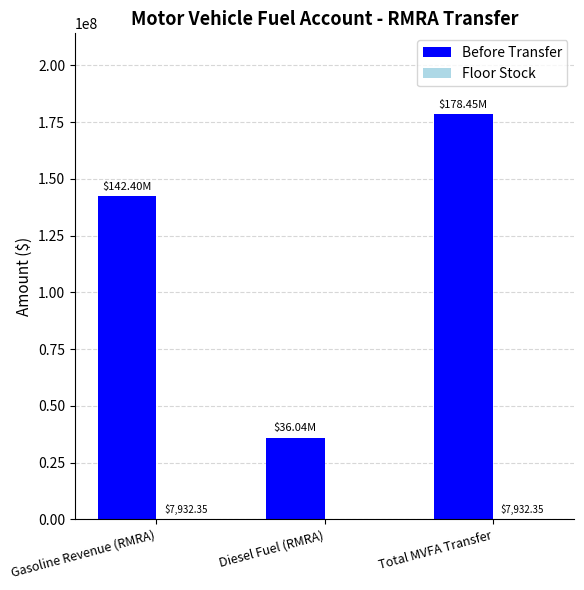

At which label is Before Transfer closest to 107243077?

Gasoline Revenue (RMRA)